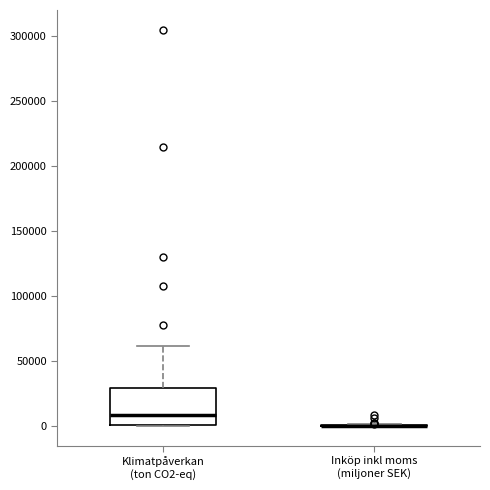

Reading left to right, transcribe this box plot: for each box, give where its median line is, the range the box spans, and where its two whiskers end, as read against the y-axis. The values are not printed on the chart, so give them approximately, as read against the axis.

Klimatpåverkan (ton CO2-eq): median 10000, box 0 to 30000, whiskers 0 to 60000
Inköp inkl moms (miljoner SEK): box collapsed to a line at 0, whiskers 0 to 0